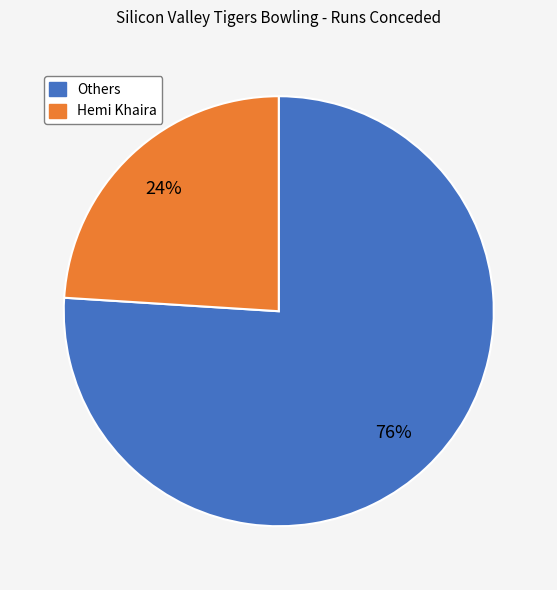

Does any single category account for the majority?

Yes